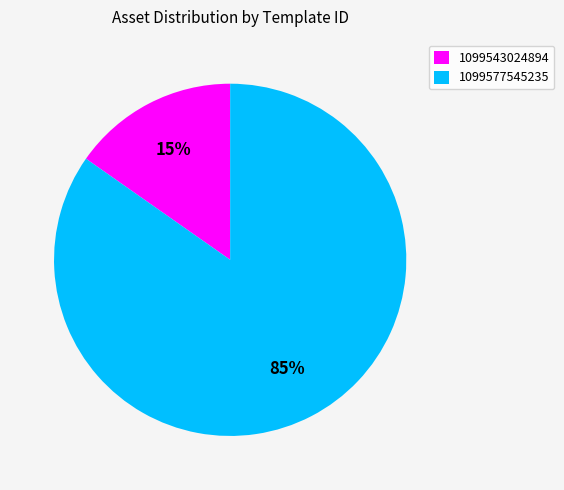

To the nearest percent, what portion does 1099577545235 represent?

85%